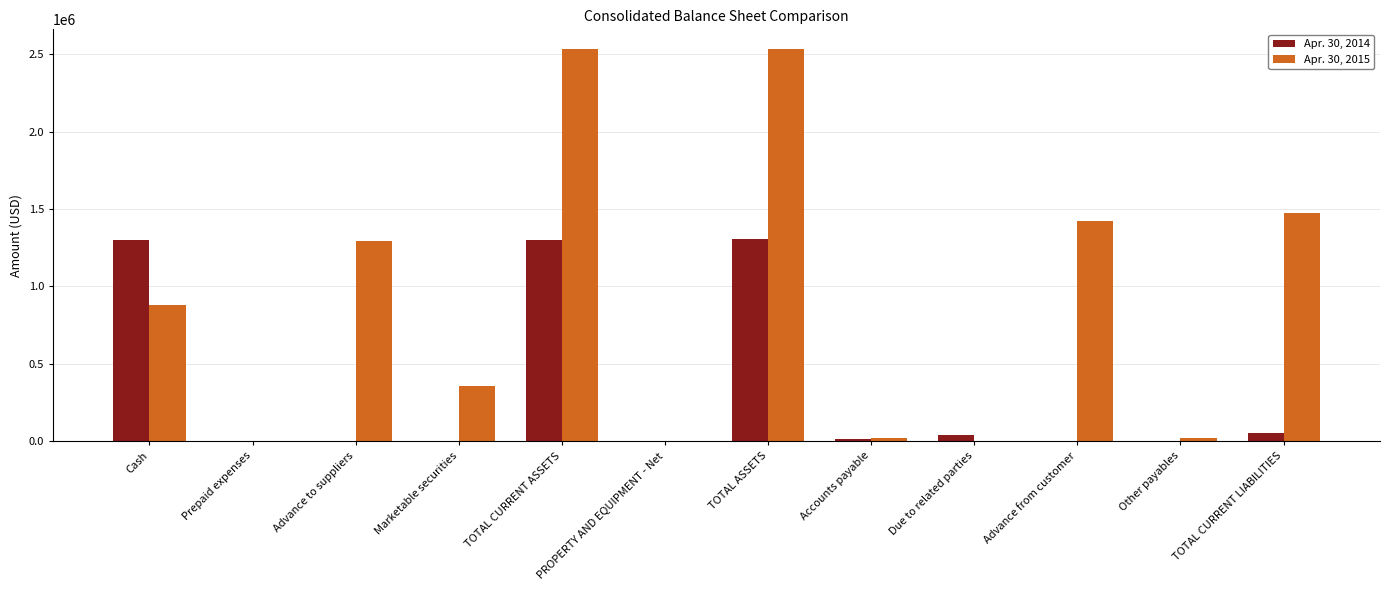

How many groups of bars are there?

12